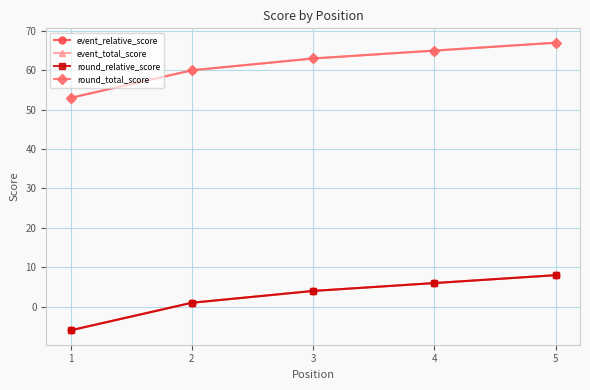

Between 4 and 5, which series saw the biggest shift?

event_relative_score